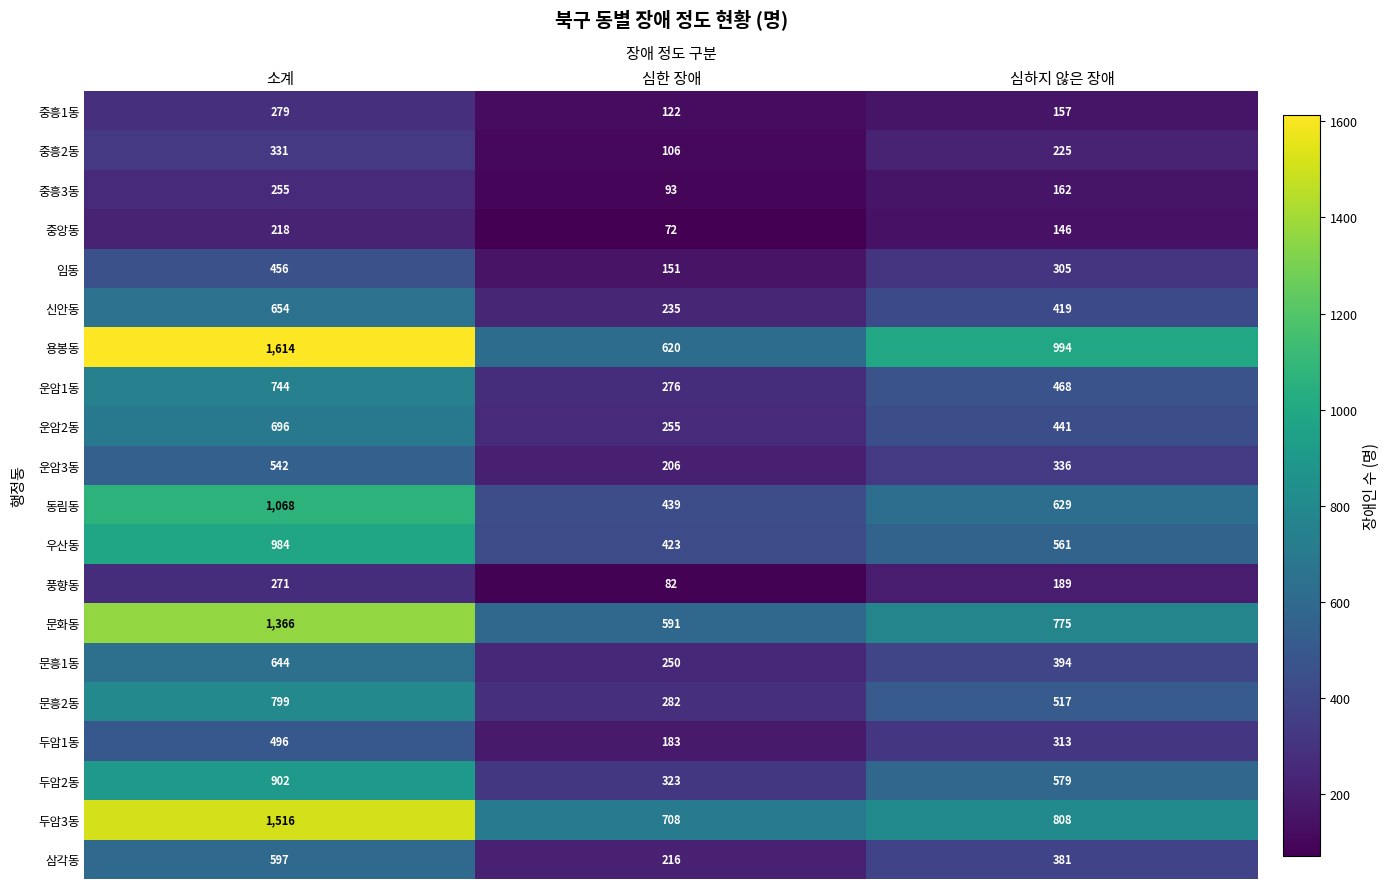

At which category is the sum across all series the highest?

소계